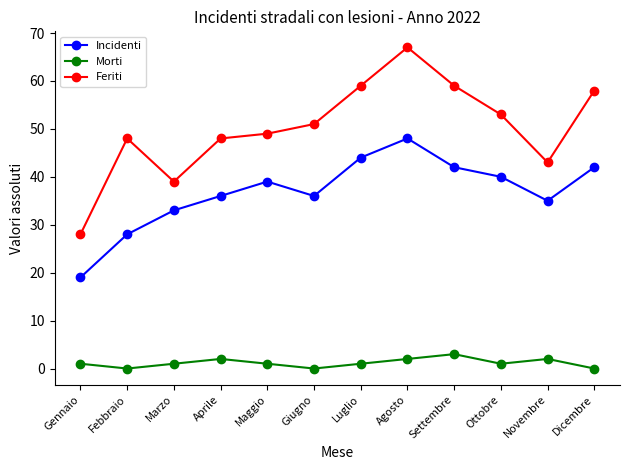

How many series are shown in this chart?

3